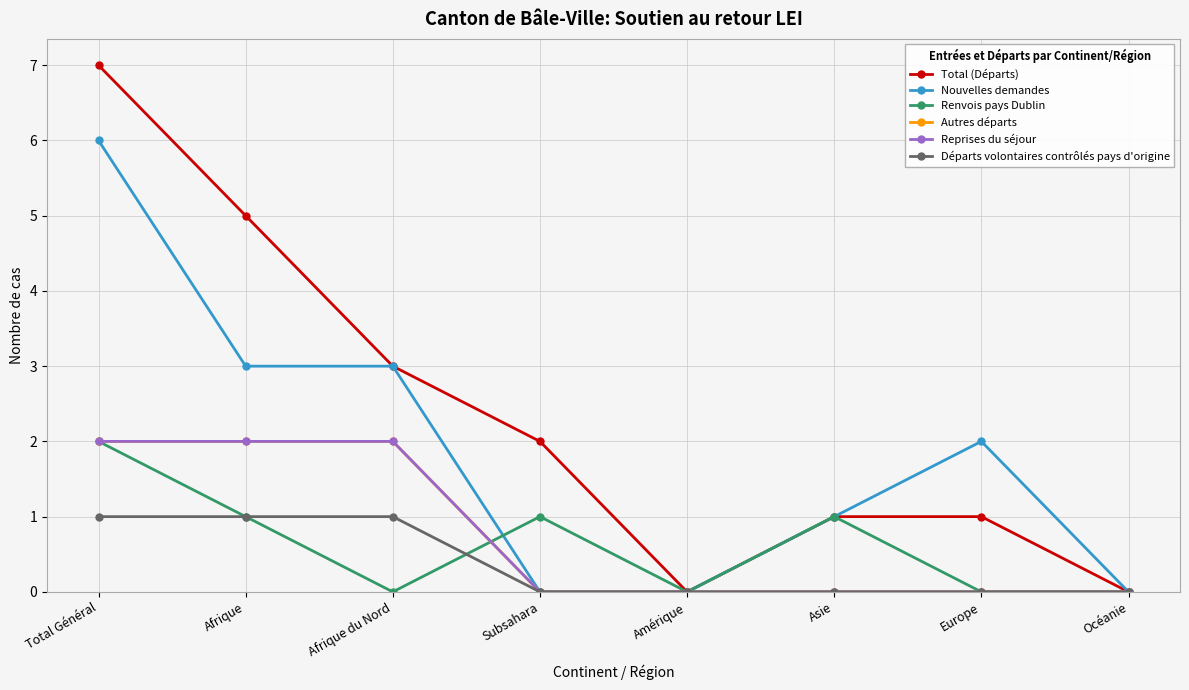

Does the chart display data point markers on the line(s)?

Yes